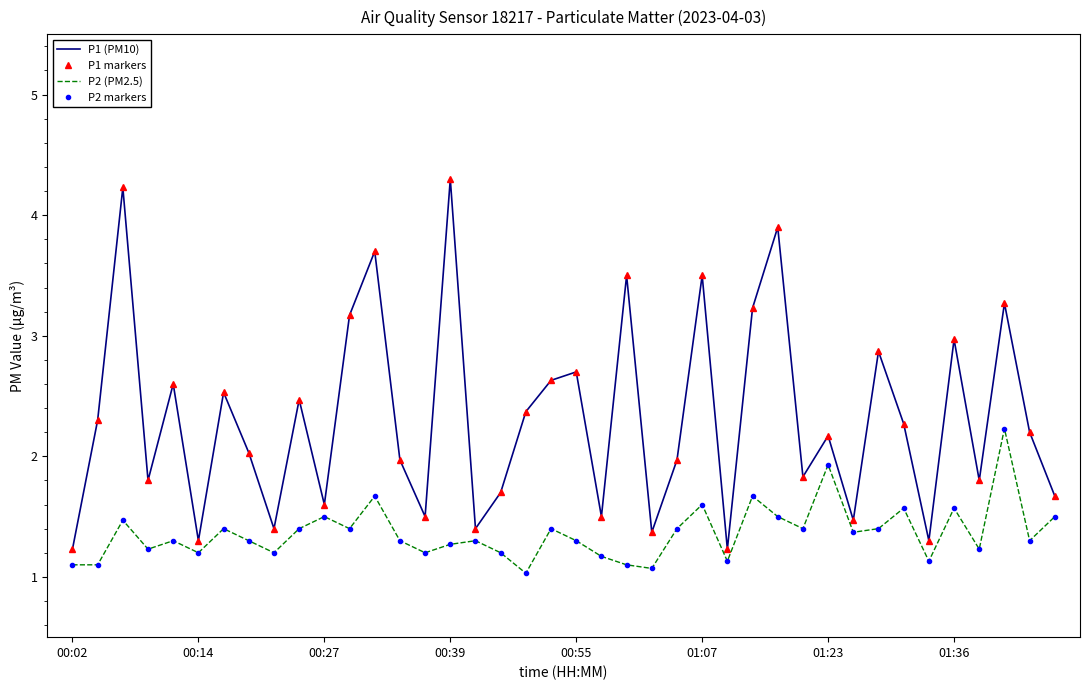

Does the chart display data point markers on the line(s)?

Yes